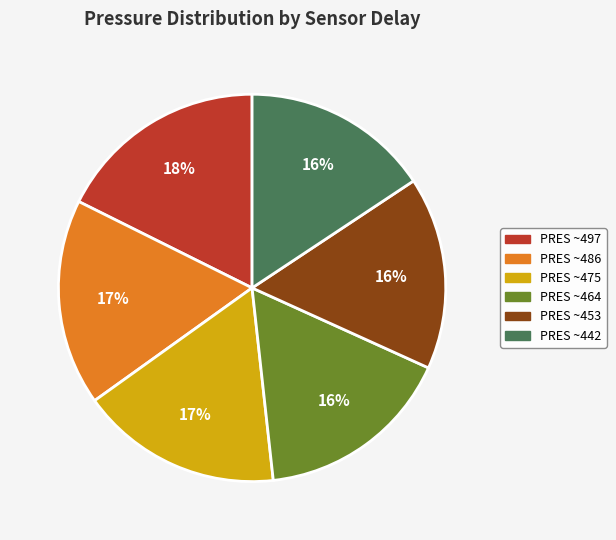

To the nearest percent, what is the difference between the largest and smallest slice percentages?

2%